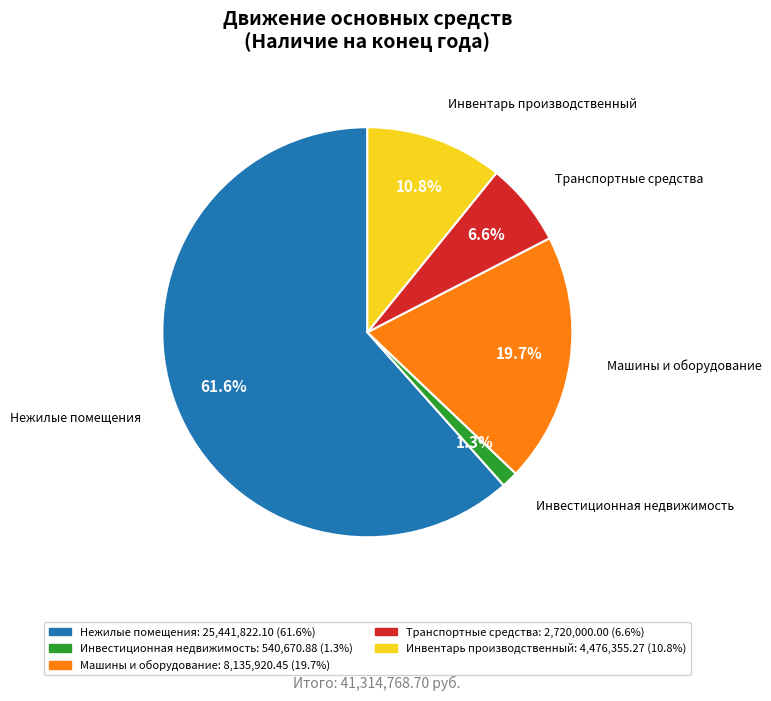

Rank the categories by value from lowest to highest.

Инвестиционная недвижимость, Транспортные средства, Инвентарь производственный, Машины и оборудование, Нежилые помещения